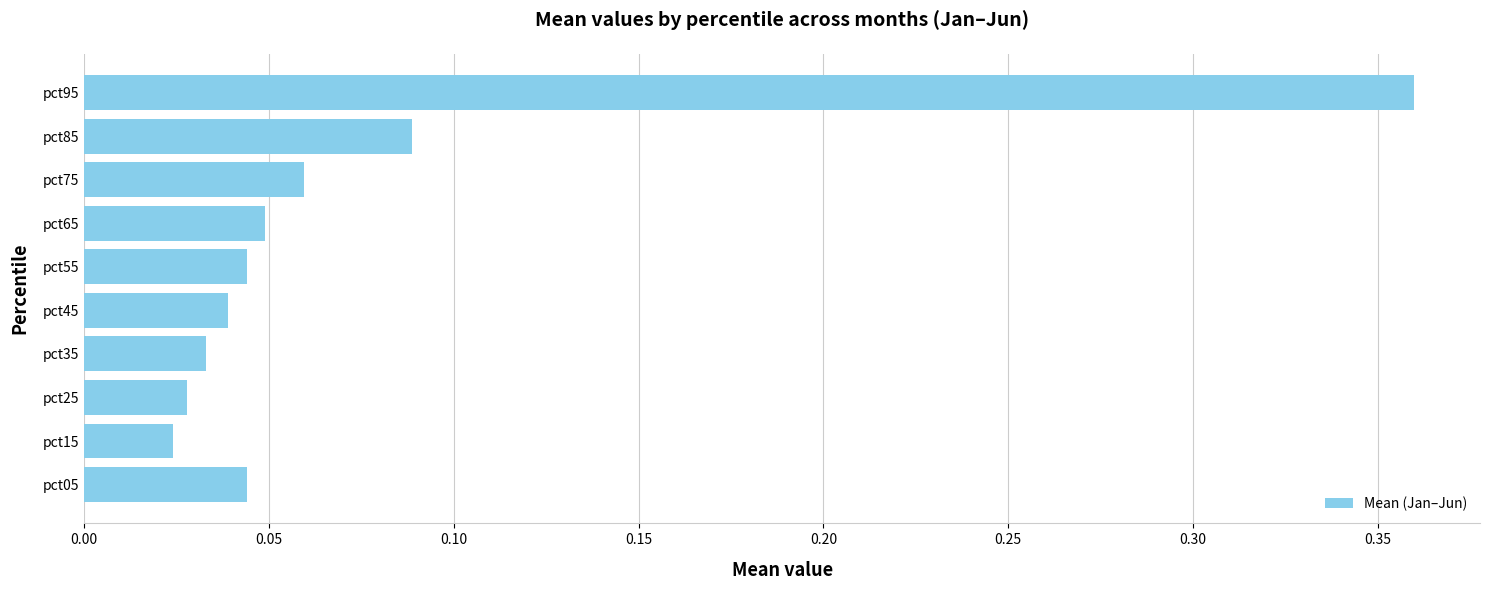

How many categories are shown in the chart?

10